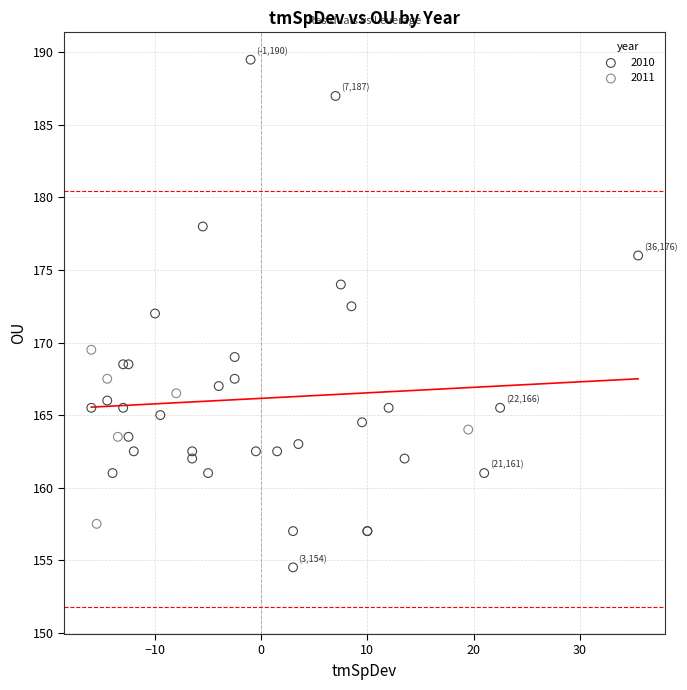

What are all the series names shown in the legend?

2010, 2011